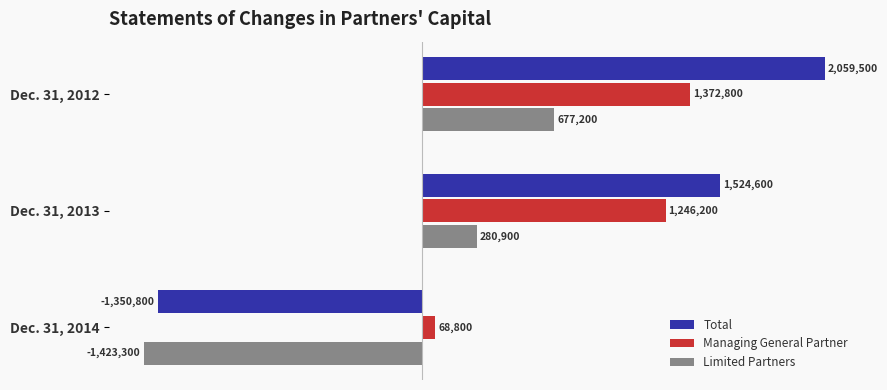

What are all the series names shown in the legend?

Total, Managing General Partner, Limited Partners